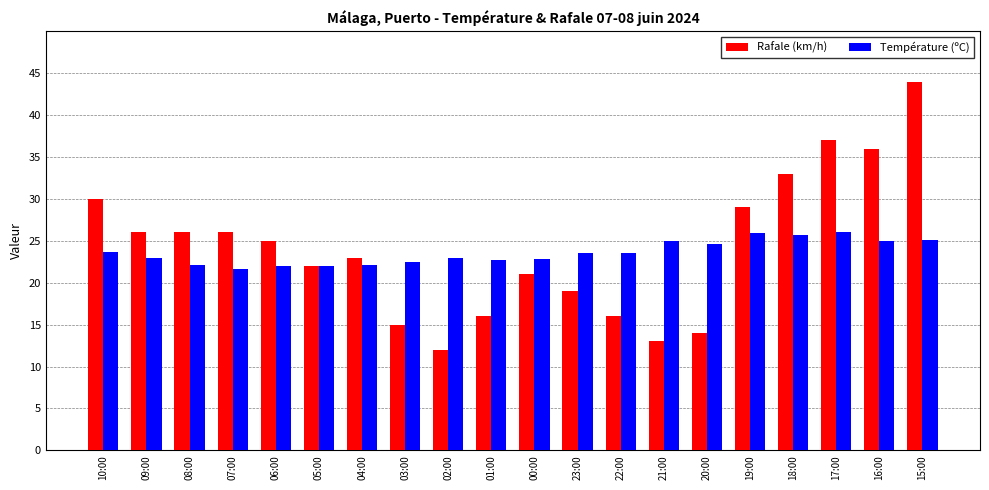

Which label corresponds to the smallest value in the chart?

02:00